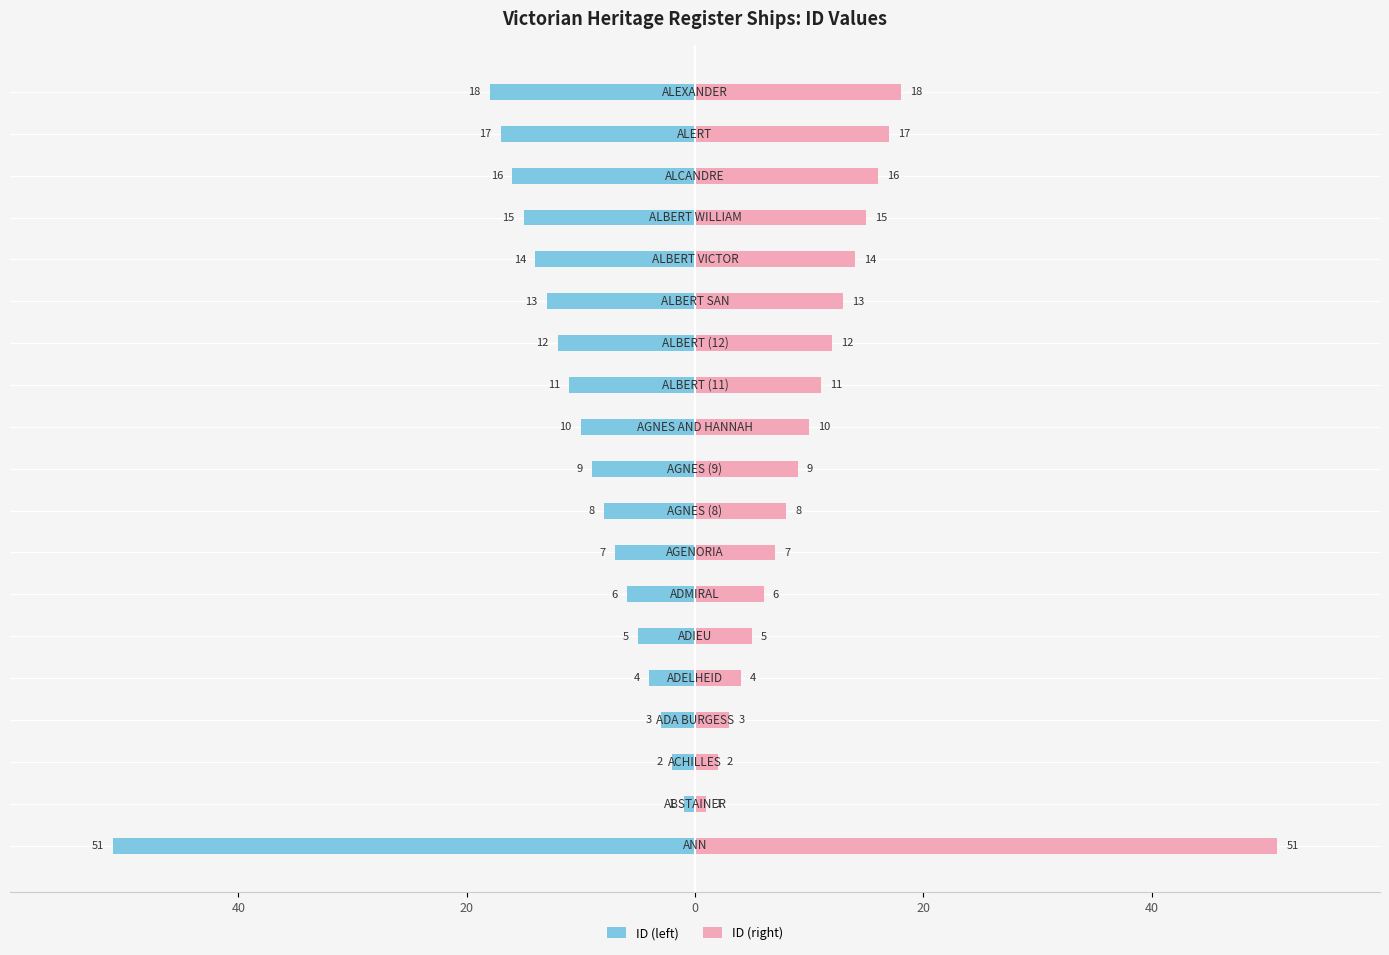

The value of ID (right) at 0 is 3. True or false?

False